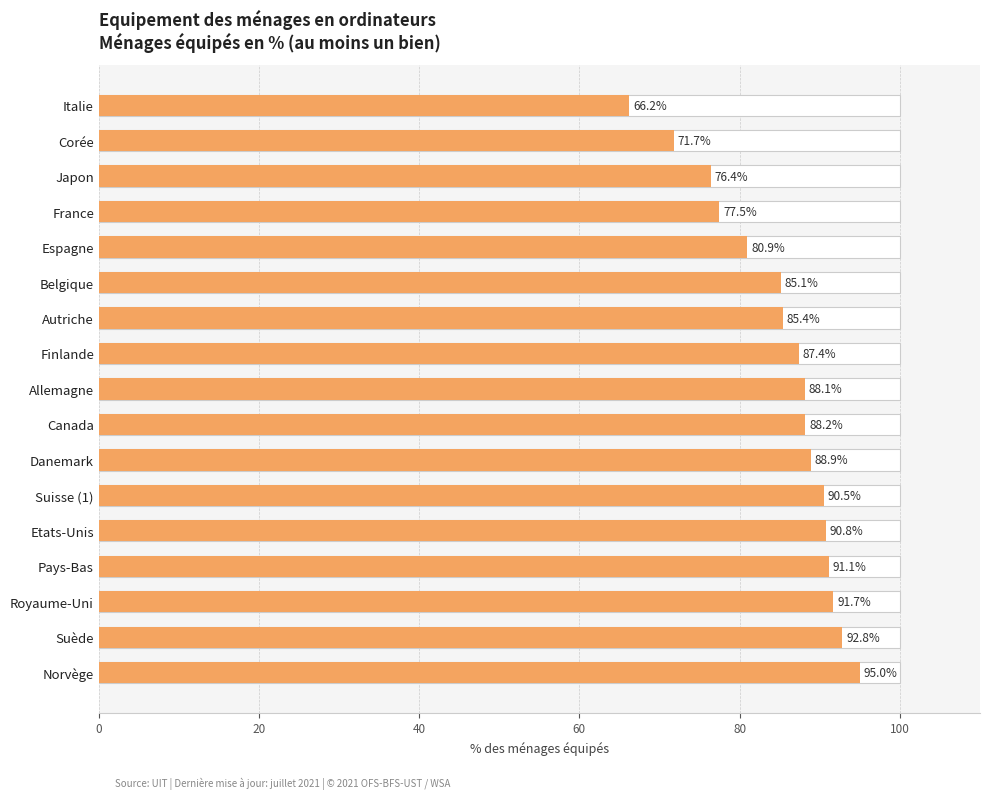

Does the chart contain stacked bars?

No